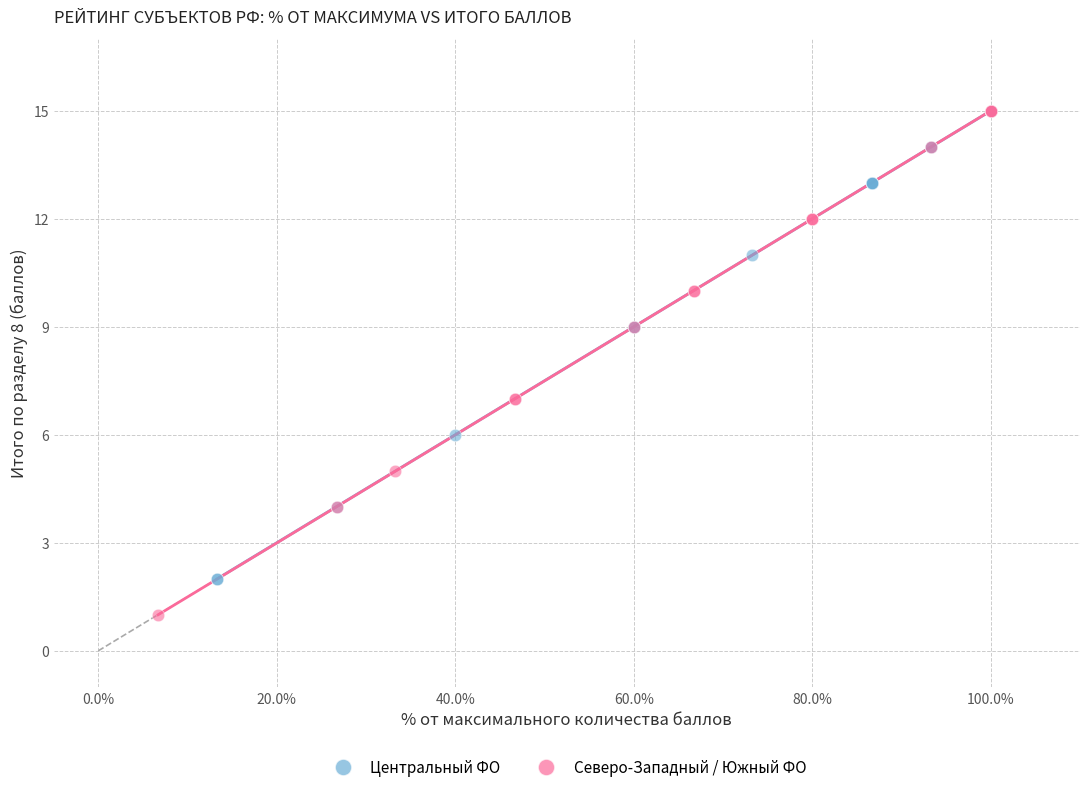

Which series contains the lowest Y value?

Северо-Западный / Южный ФО